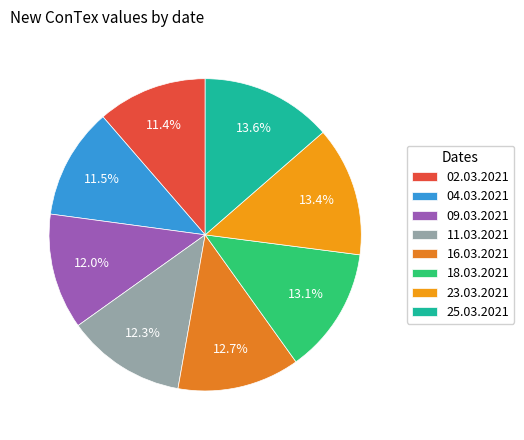

How many segments does this pie chart have?

8